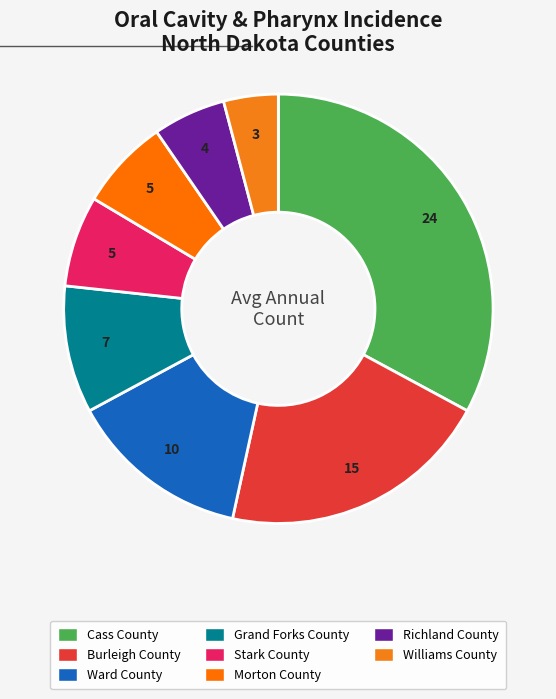

Is the sum of Ward County and Richland County greater than half?

No